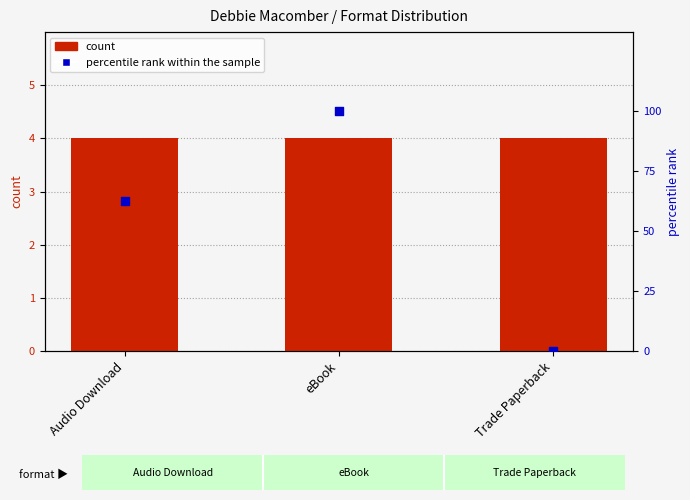

What are all the series names shown in the legend?

count, percentile rank within the sample